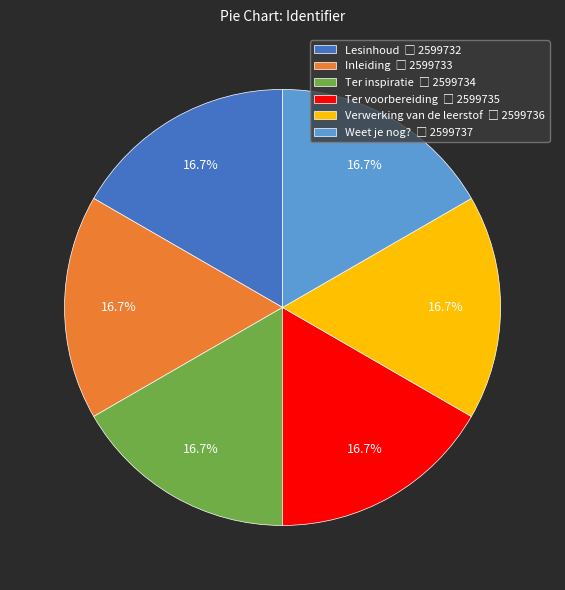

To the nearest percent, what portion does Ter inspiratie represent?

17%